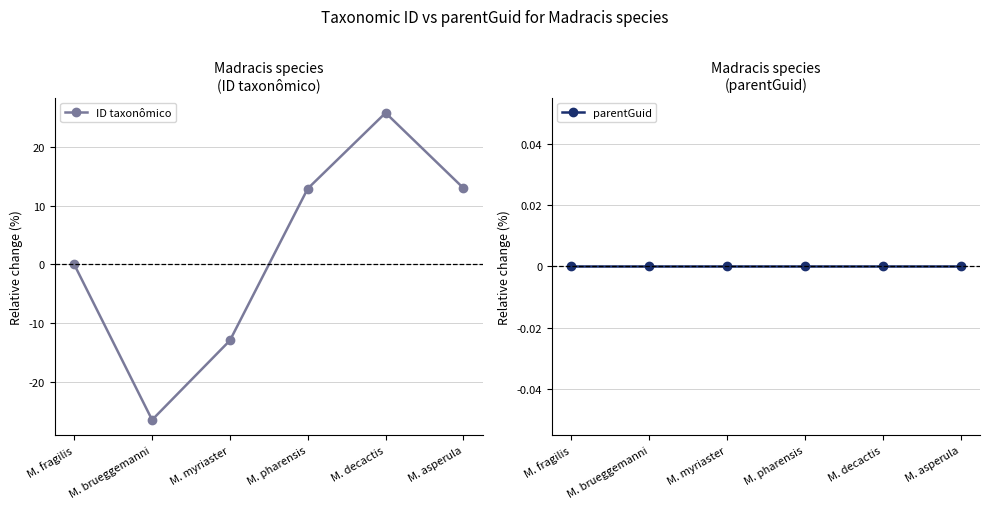

At which category is the sum across all series the highest?

M. decactis